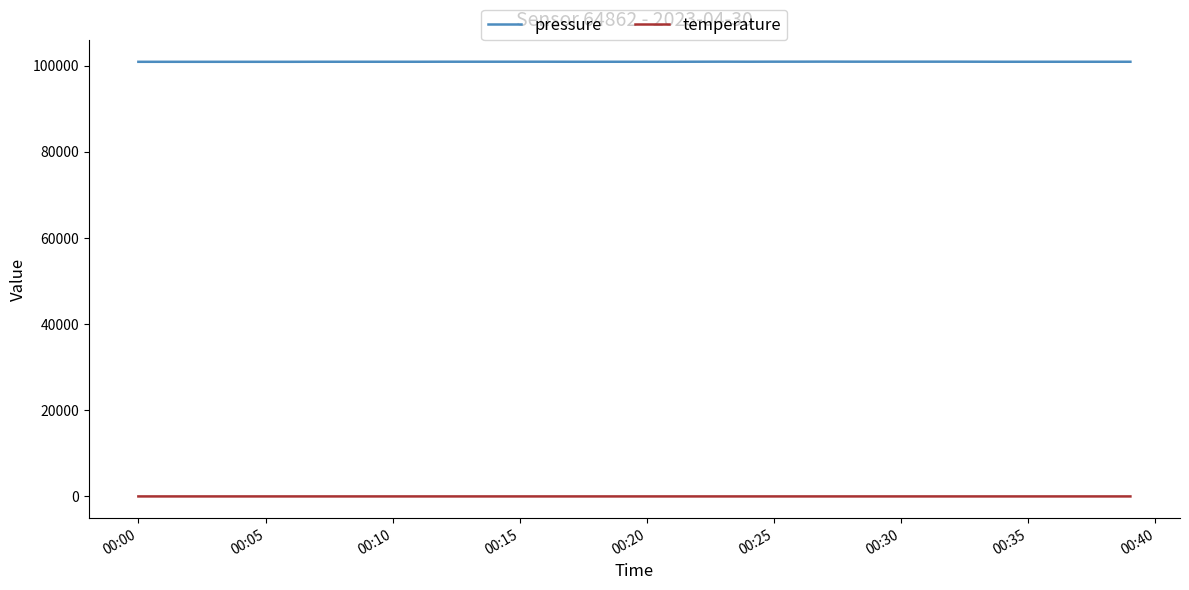

What is the greatest value displayed?

100970.0